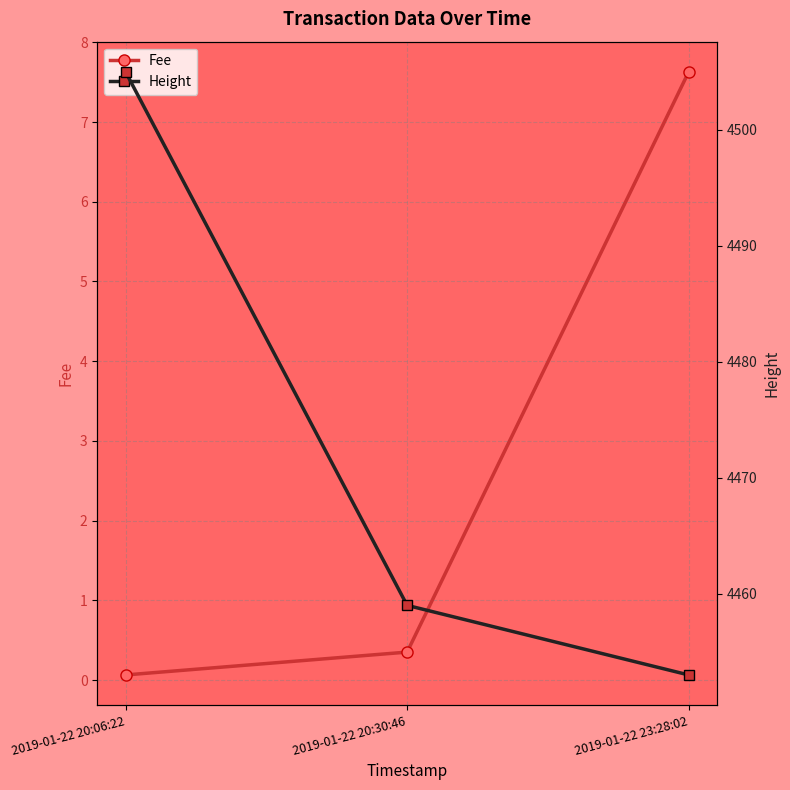

Does the chart have visible grid lines?

Yes